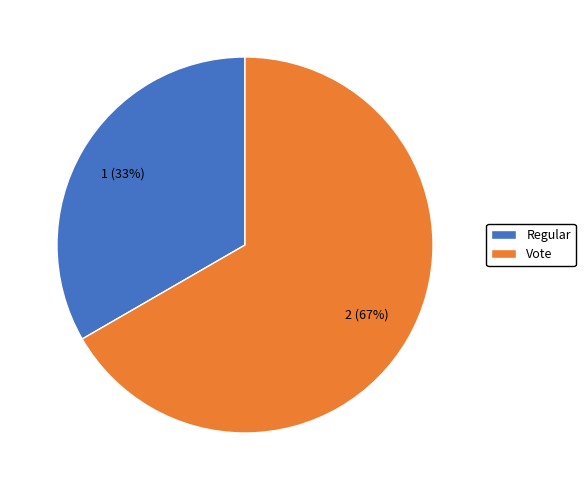

Combined, do Regular and Vote account for over 50%?

Yes